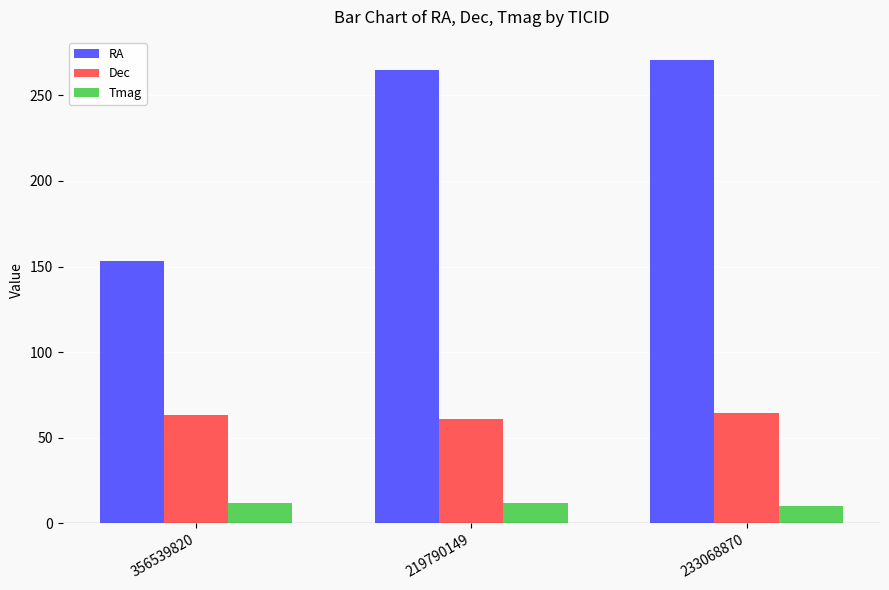

Which series has the widest spread of values?

RA